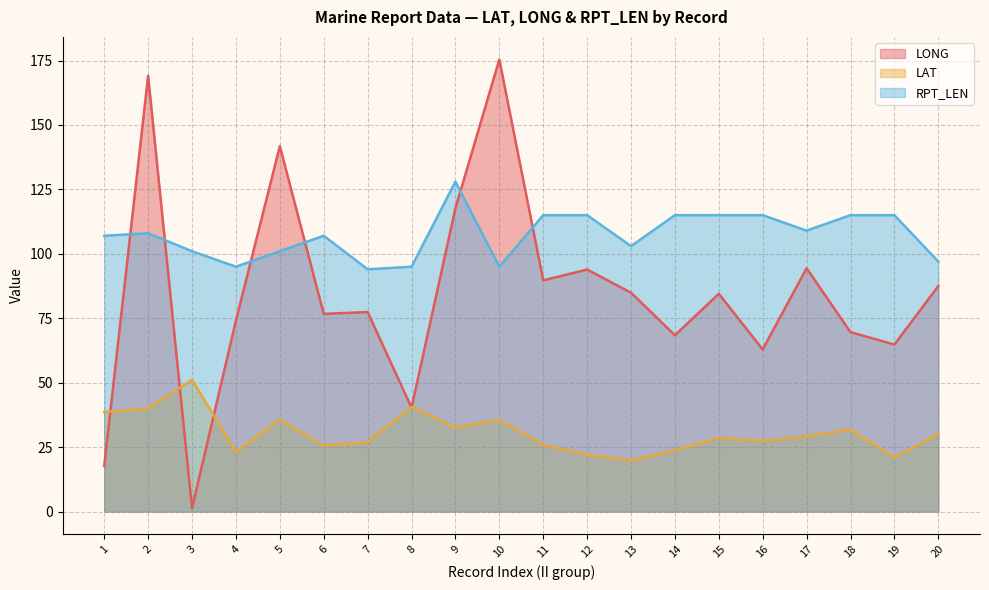

Rank the series at 6 from highest to lowest value.

RPT_LEN, LONG, LAT